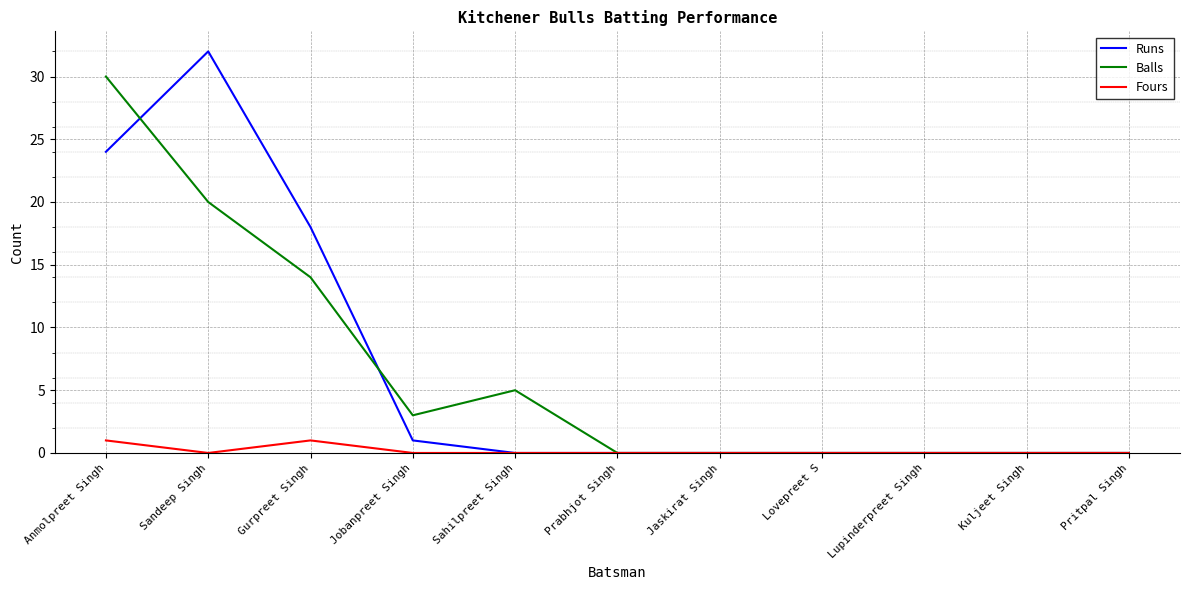

At which category is the sum across all series the highest?

Anmolpreet Singh